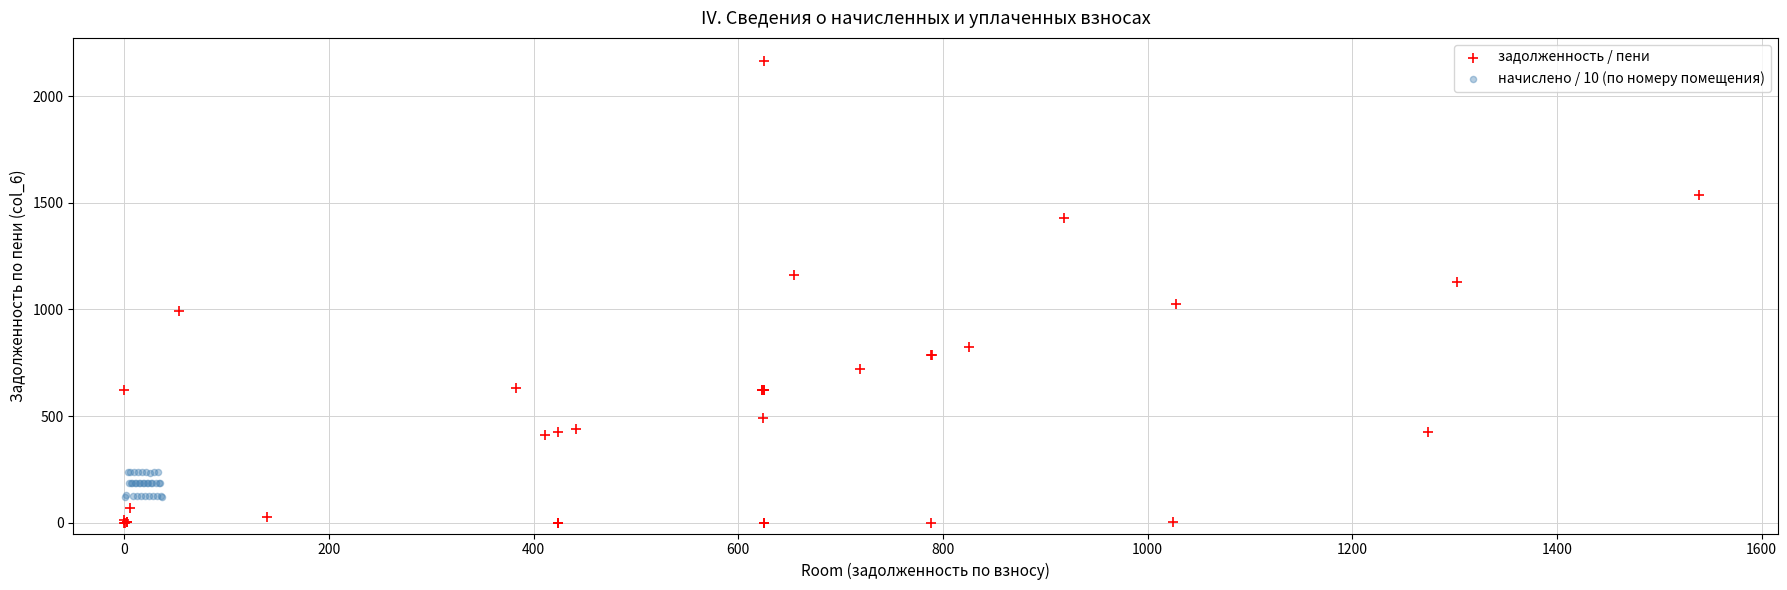

Which series has the widest spread of Y values?

задолженность / пени